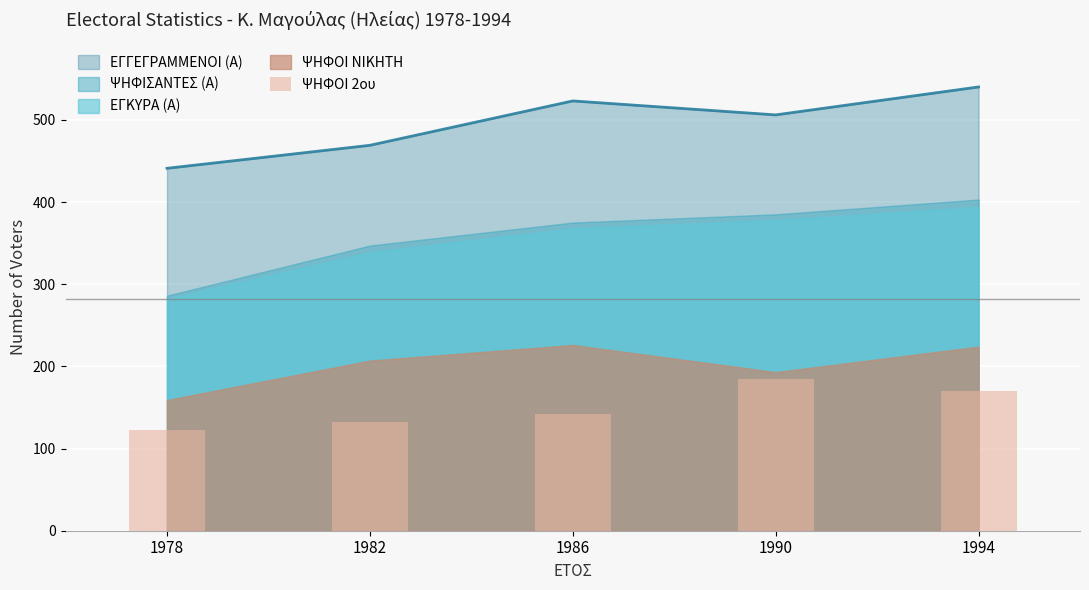

What is the minimum value shown in the chart?

123